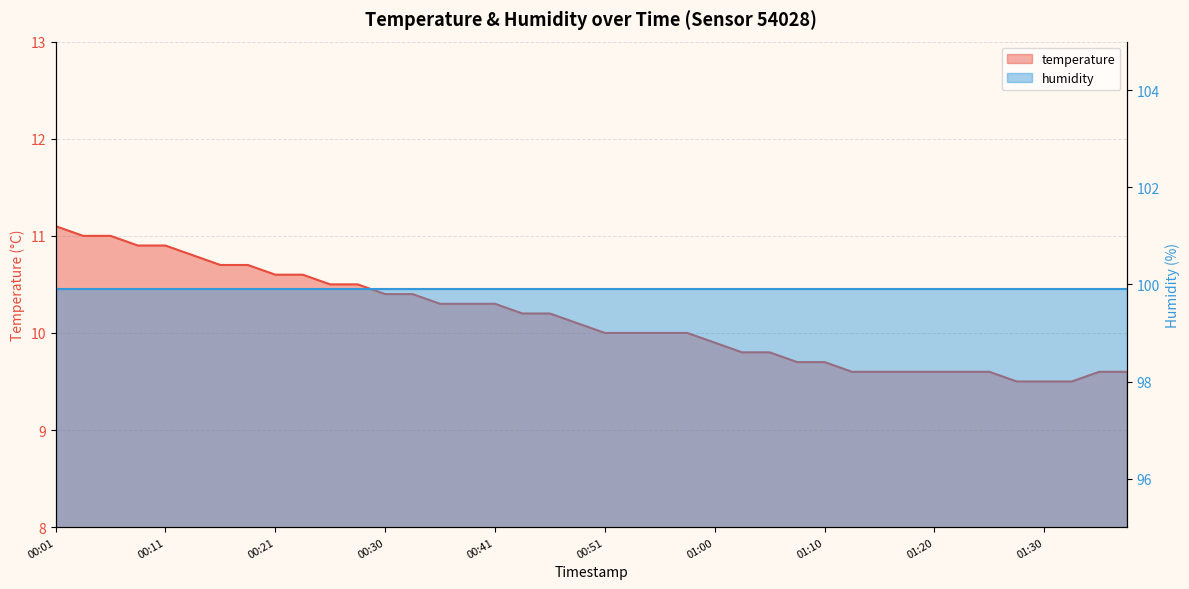

Rank the categories by value from lowest to highest.

01:27, 01:30, 01:32, 01:12, 01:15, 01:17, 01:20, 01:22, 01:25, 01:34, 01:37, 01:08, 01:10, 01:03, 01:05, 01:00, 00:51, 00:53, 00:55, 00:58, 00:48, 00:43, 00:46, 00:36, 00:38, 00:41, 00:30, 00:33, 00:26, 00:28, 00:21, 00:23, 00:16, 00:18, 00:13, 00:08, 00:11, 00:03, 00:06, 00:01